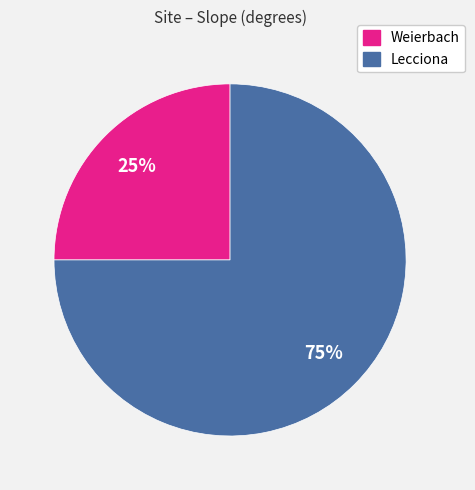

The Lecciona slice represents 86% of the pie. True or false?

False